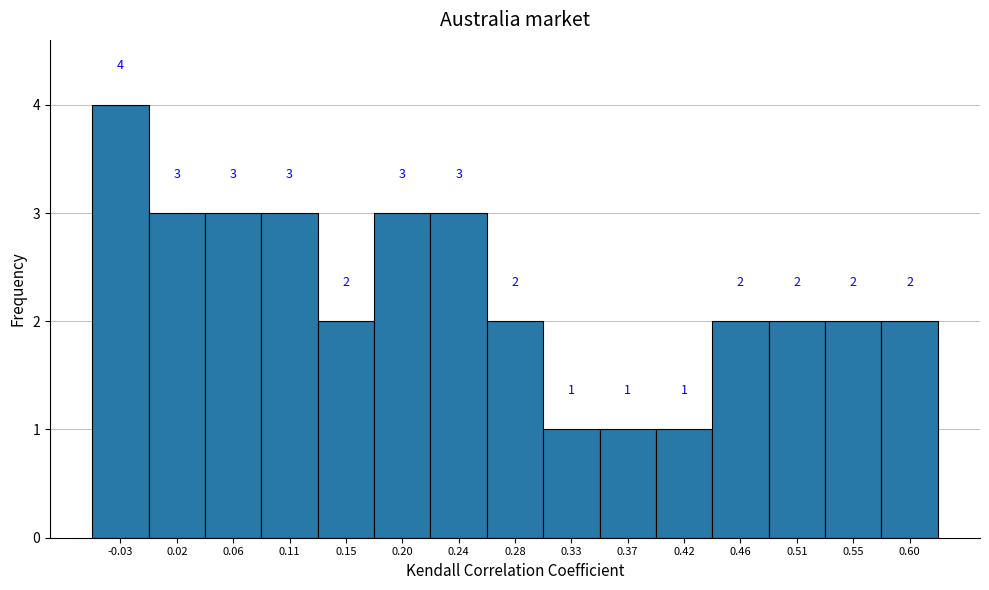

Reading left to right, transcribe this chart: for each bar, give the range it covers on the x-axis and its height. The bar edges are not printed on the chart, so give them approximately, as read against the axis.

-0.050 to -0.005: 4
-0.005 to 0.040: 3
0.040 to 0.085: 3
0.085 to 0.130: 3
0.130 to 0.175: 2
0.175 to 0.220: 3
0.220 to 0.265: 3
0.265 to 0.305: 2
0.305 to 0.350: 1
0.350 to 0.395: 1
0.395 to 0.440: 1
0.440 to 0.485: 2
0.485 to 0.530: 2
0.530 to 0.575: 2
0.575 to 0.620: 2